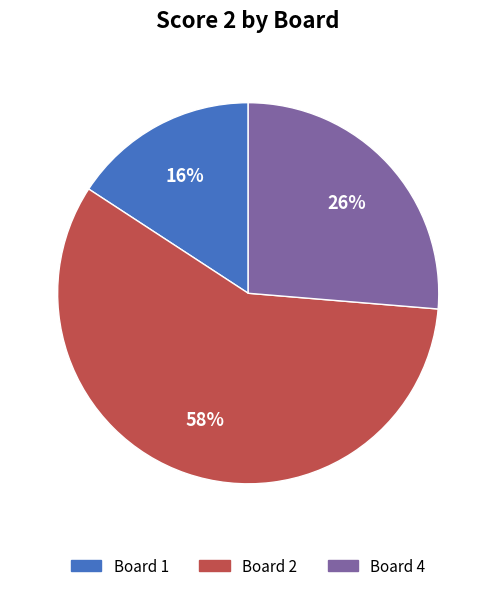

To the nearest percent, what is the average slice percentage?

33%